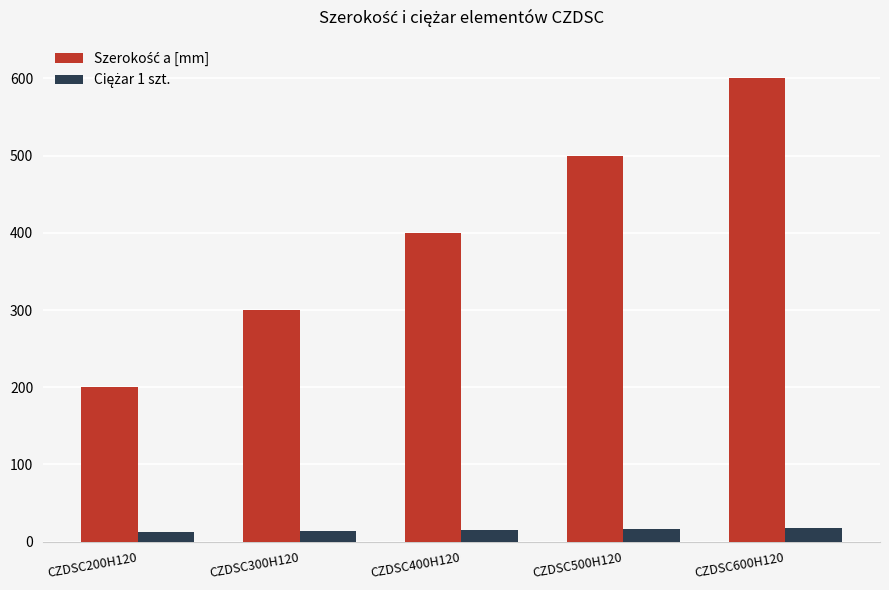

What is the greatest value displayed?

600.0